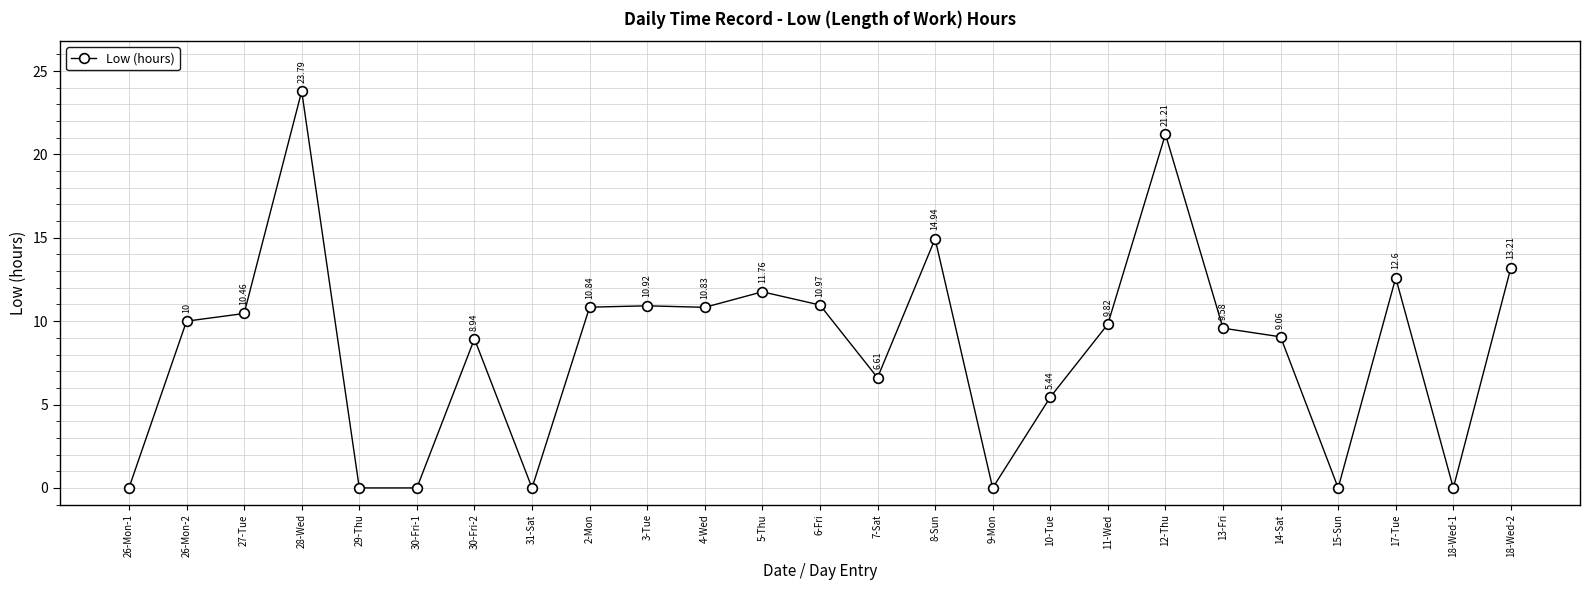

What is the maximum value shown in the chart?

23.8